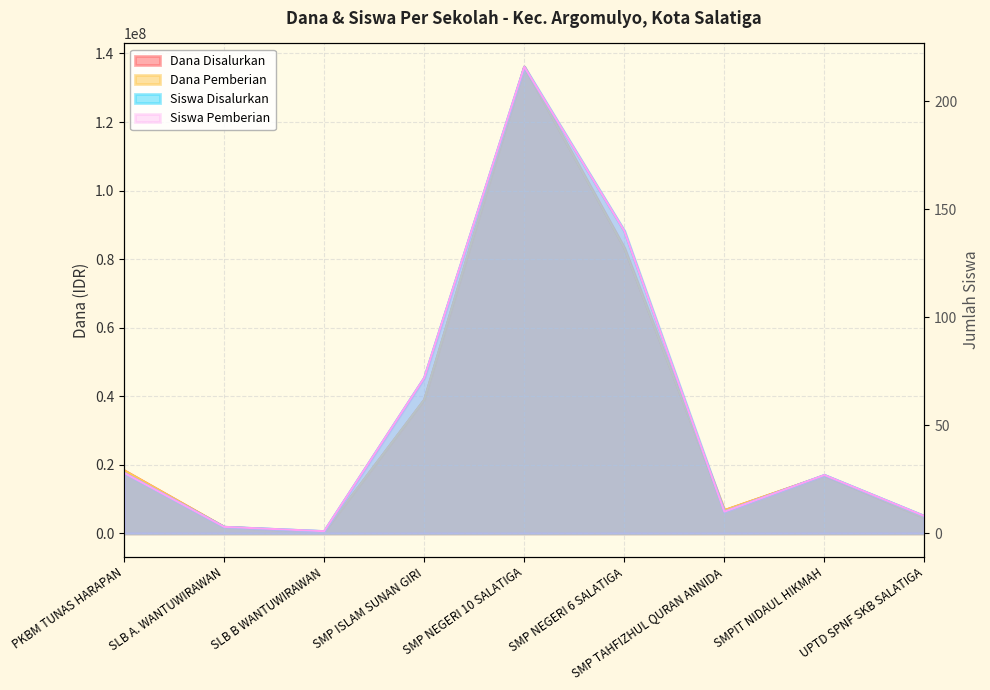

The Dana Disalurkan series shows 667849 at SLB B WANTUWIRAWAN. True or false?

False